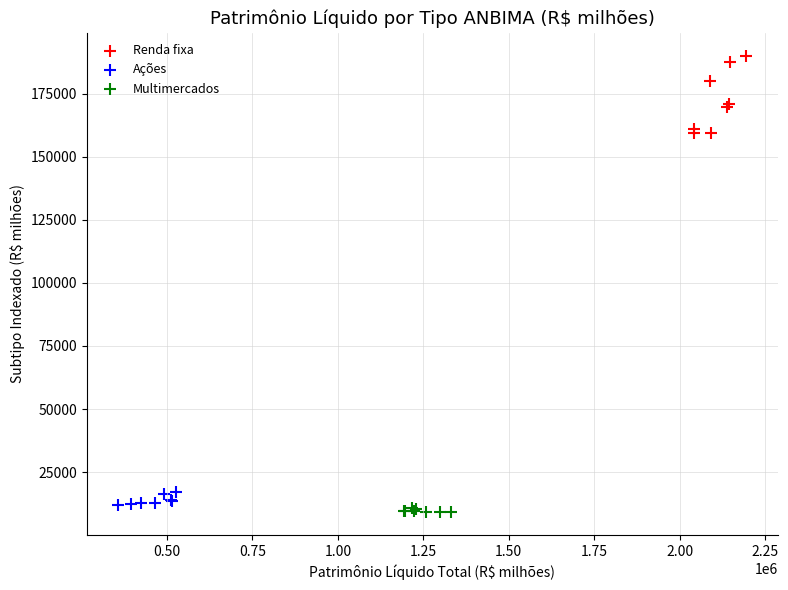

Which series contains the lowest Y value?

Multimercados